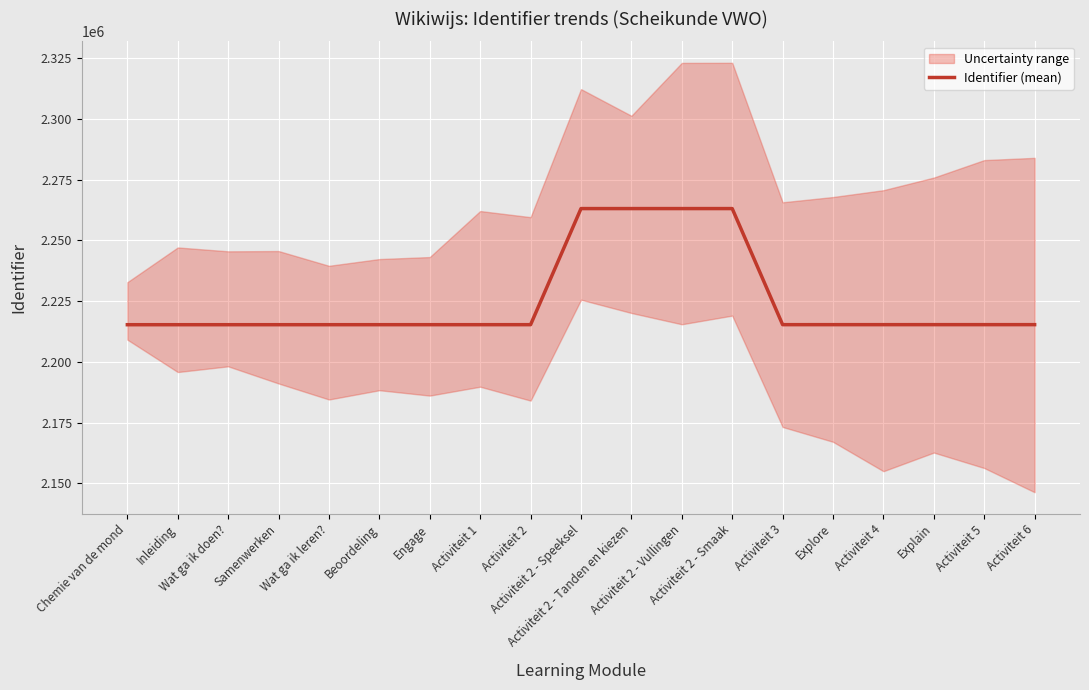

What is the difference between the values at Explain and Activiteit 2?

11